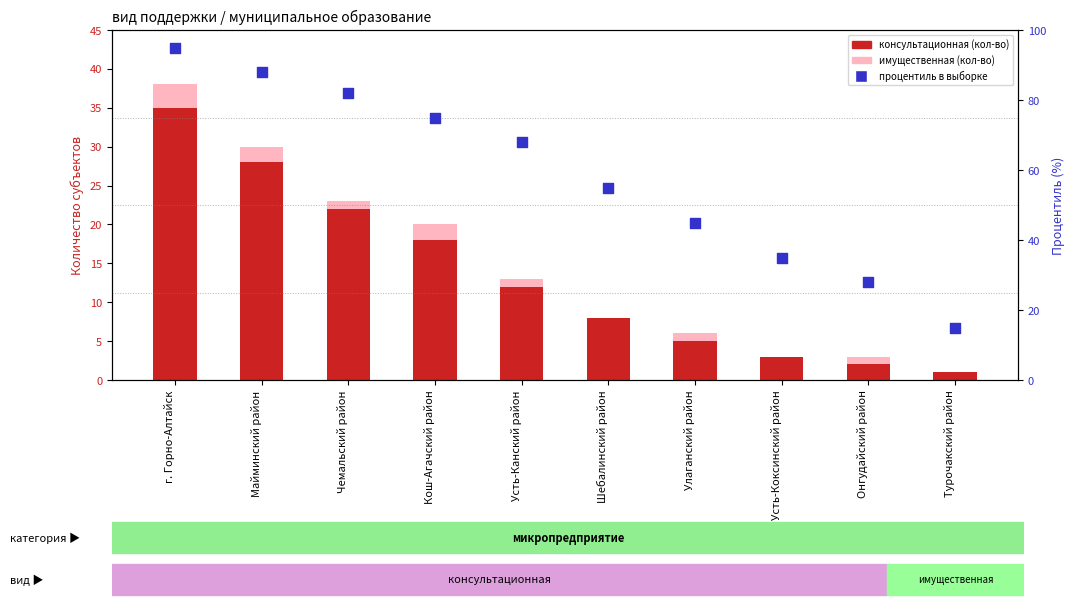

Which series contains the highest Y value?

процентиль в выборке